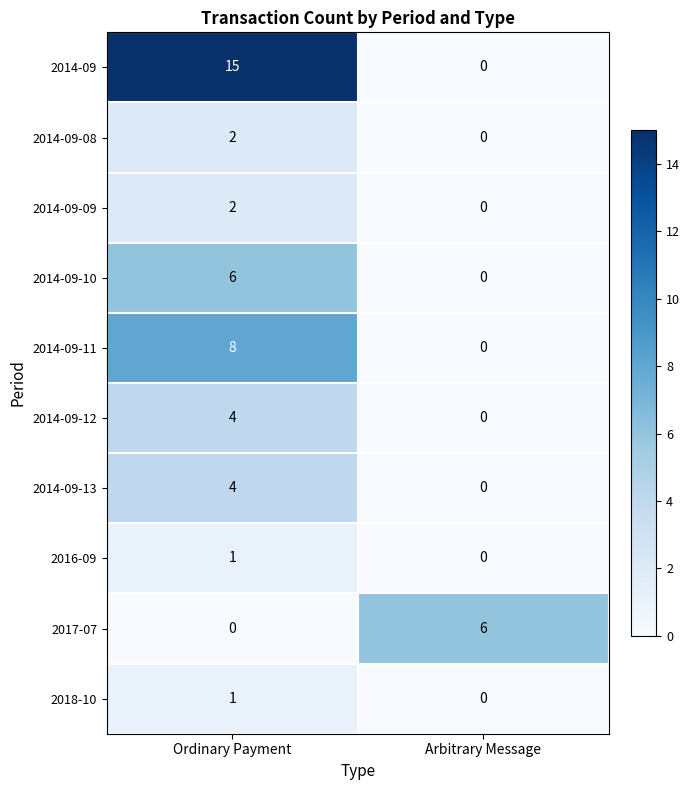

Which series has the largest range (max minus min)?

2014-09